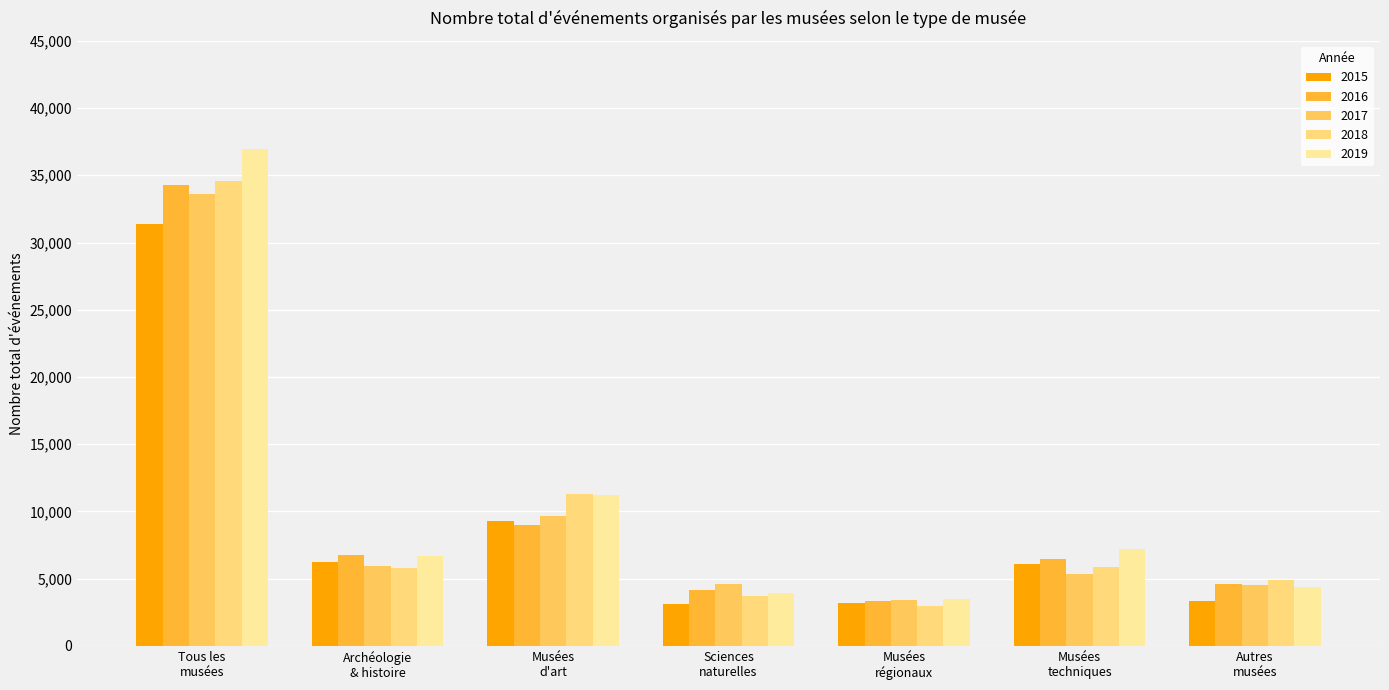

Which category has the lowest value in the 2018 series?

Musées
régionaux